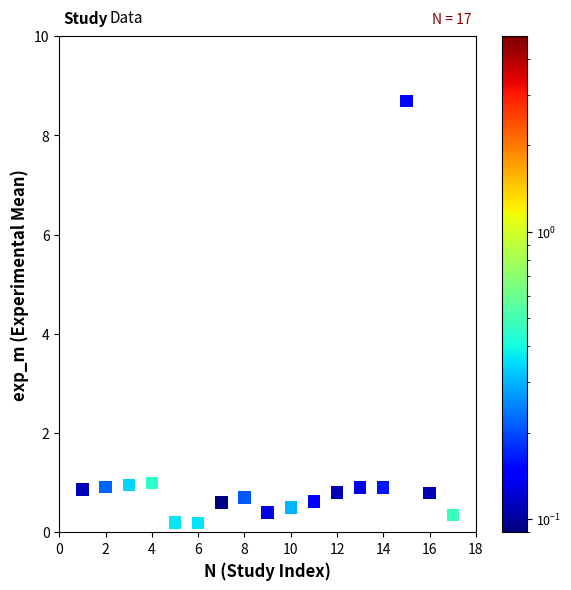

What is the range of X values (max minus min)?

16.0